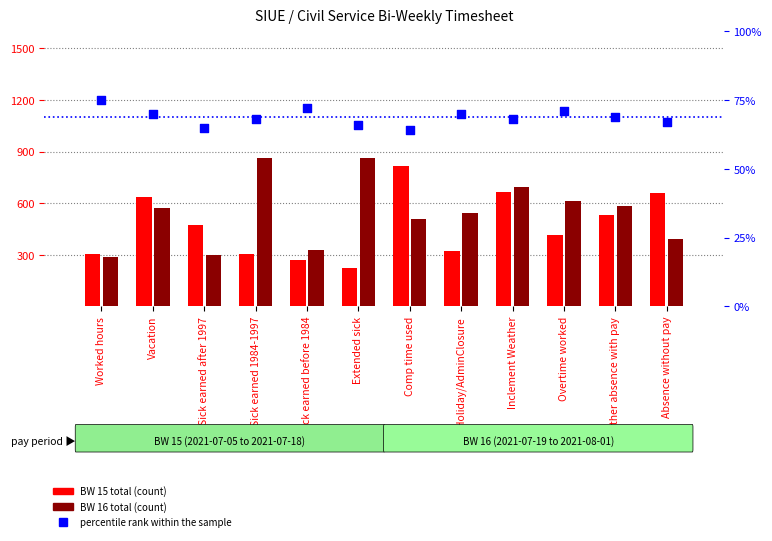

Which series reaches the minimum Y coordinate?

percentile rank within the sample